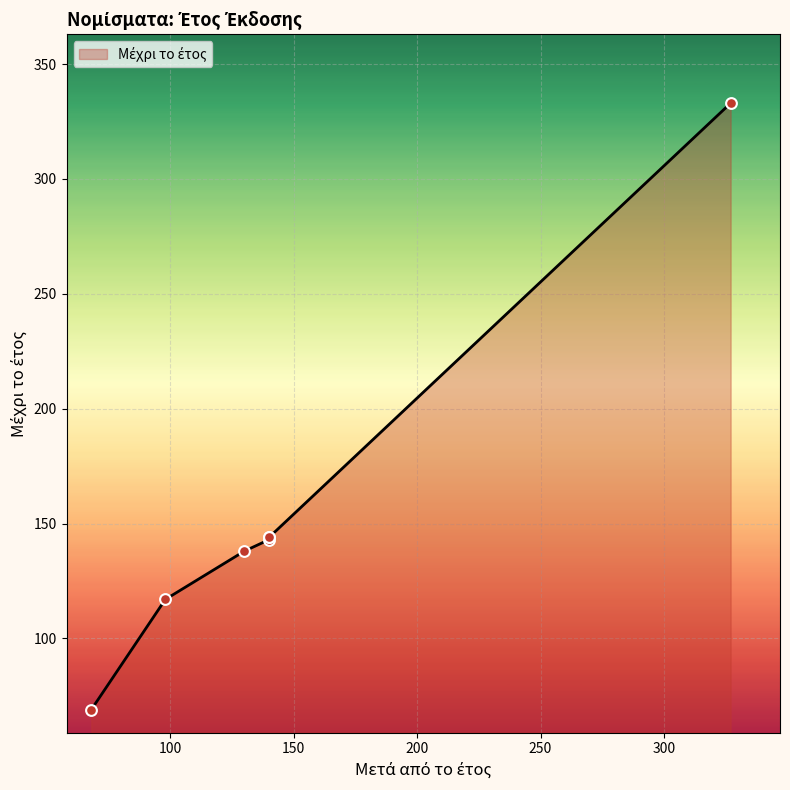

Approximately how many times larger is the value at 140 compared to 68?

2.1